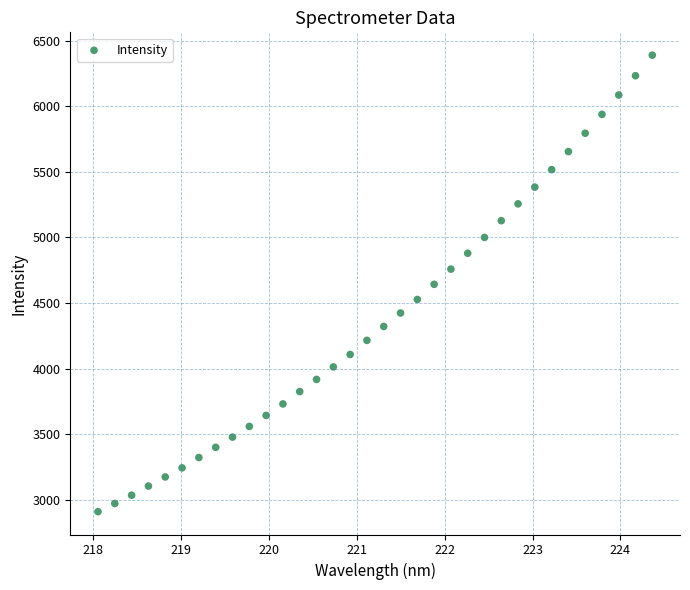

What is the range of Y values (max minus min)?

3477.4